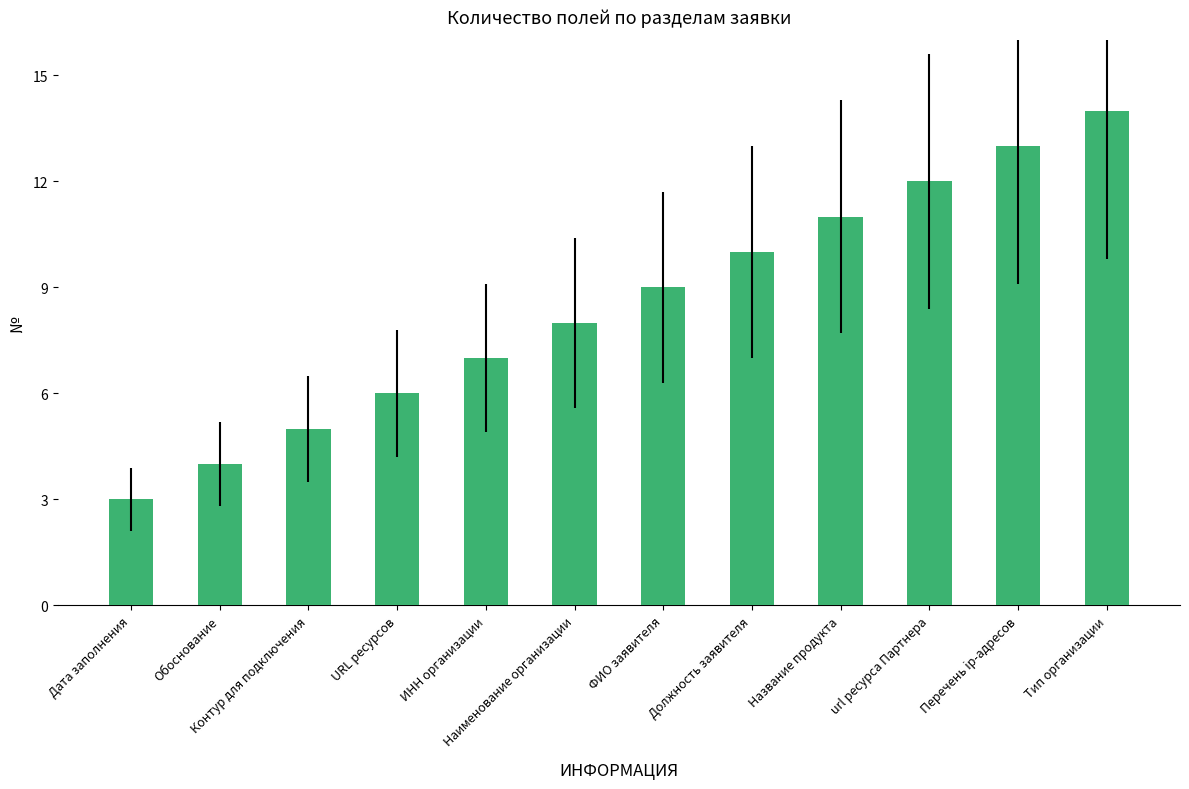

What is the sum of all values?

102